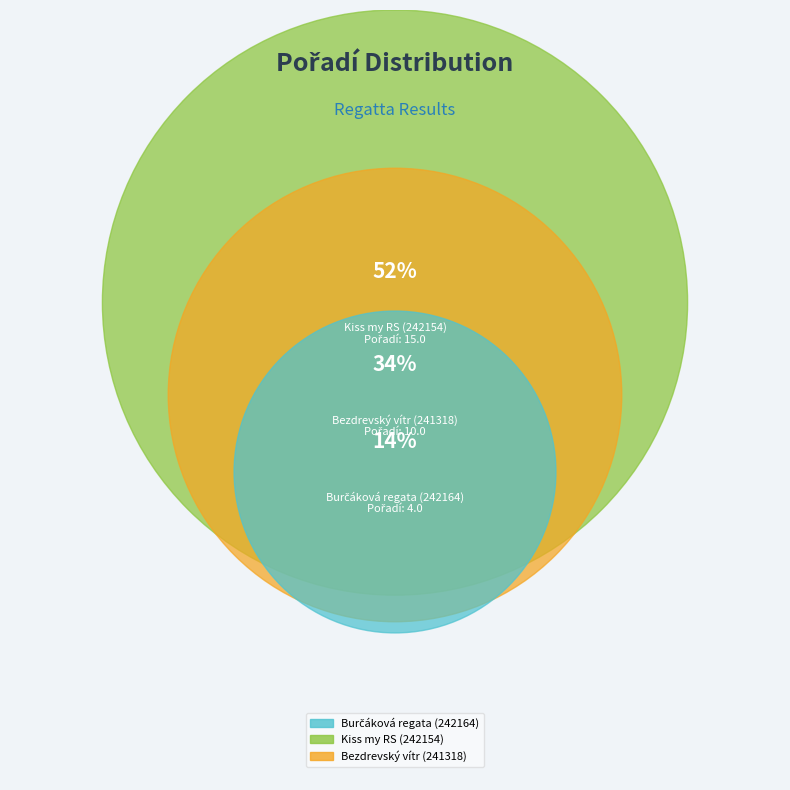

Is there any slice that represents more than half of the pie?

Yes